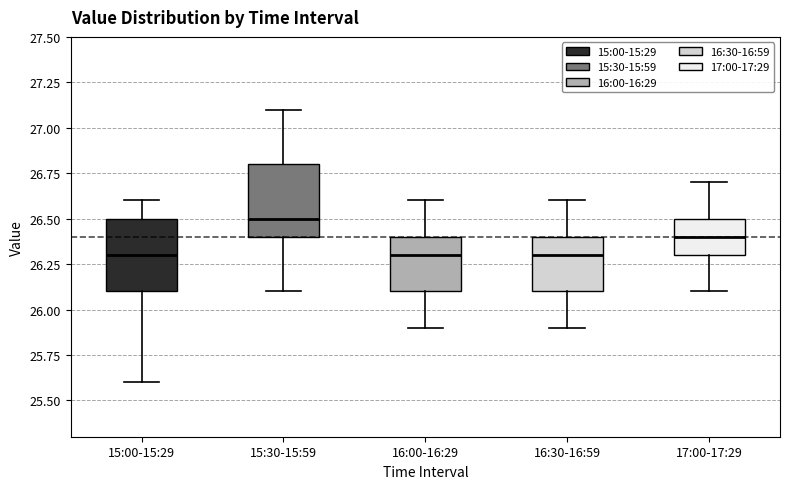

Reading left to right, transcribe this box plot: for each box, give where its median line is, the range the box spans, and where its two whiskers end, as read against the y-axis. The values are not printed on the chart, so give them approximately, as read against the axis.

15:00-15:29: median 26.3, box 26.1 to 26.5, whiskers 25.6 to 26.6
15:30-15:59: median 26.5, box 26.4 to 26.8, whiskers 26.1 to 27.1
16:00-16:29: median 26.3, box 26.1 to 26.4, whiskers 25.9 to 26.6
16:30-16:59: median 26.3, box 26.1 to 26.4, whiskers 25.9 to 26.6
17:00-17:29: median 26.4, box 26.3 to 26.5, whiskers 26.1 to 26.7